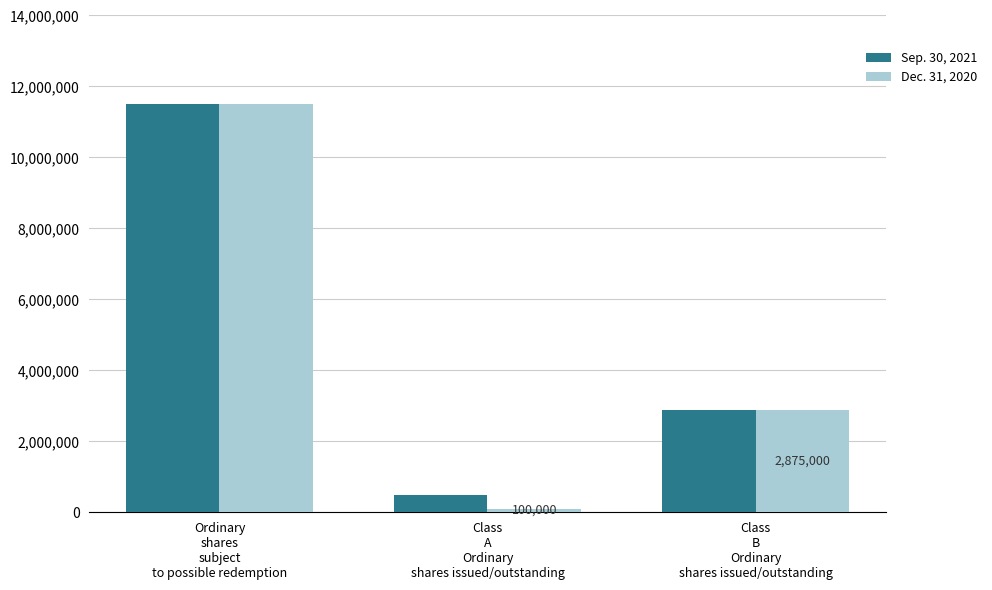

What is the approximate value of Dec. 31, 2020 at Ordinary
shares
subject
to possible redemption?

11500000